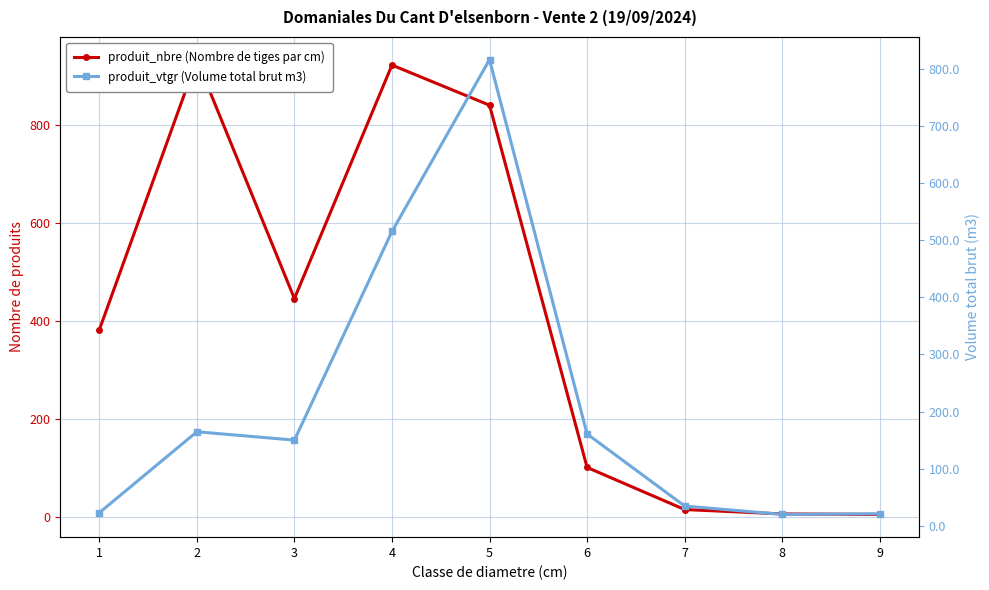

The value of produit_vtgr (Volume total brut m3) at 5 is 1172.7. True or false?

False